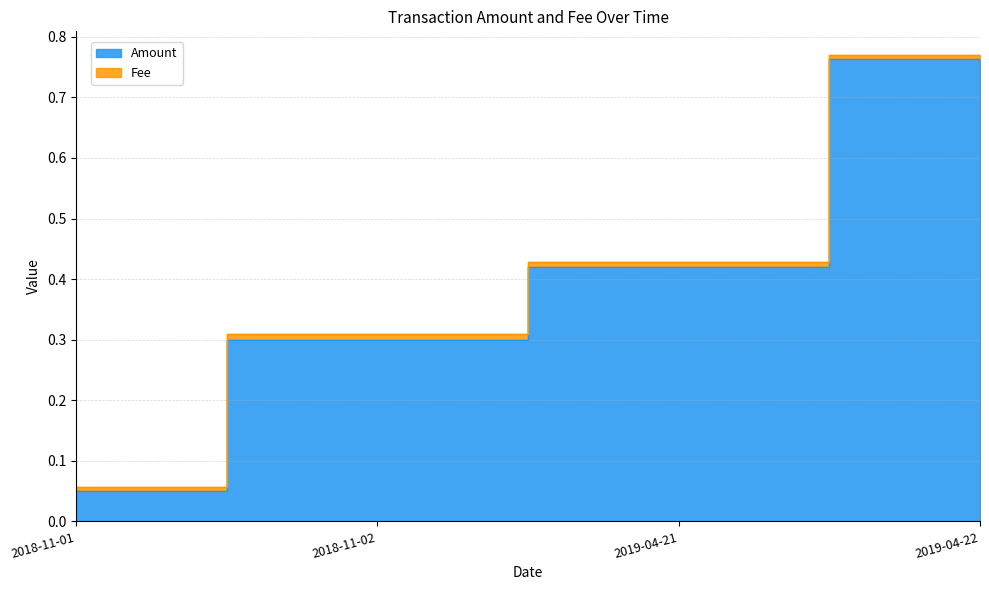

Rank the categories by value from highest to lowest.

2019-04-22, 2019-04-21, 2018-11-02, 2018-11-01